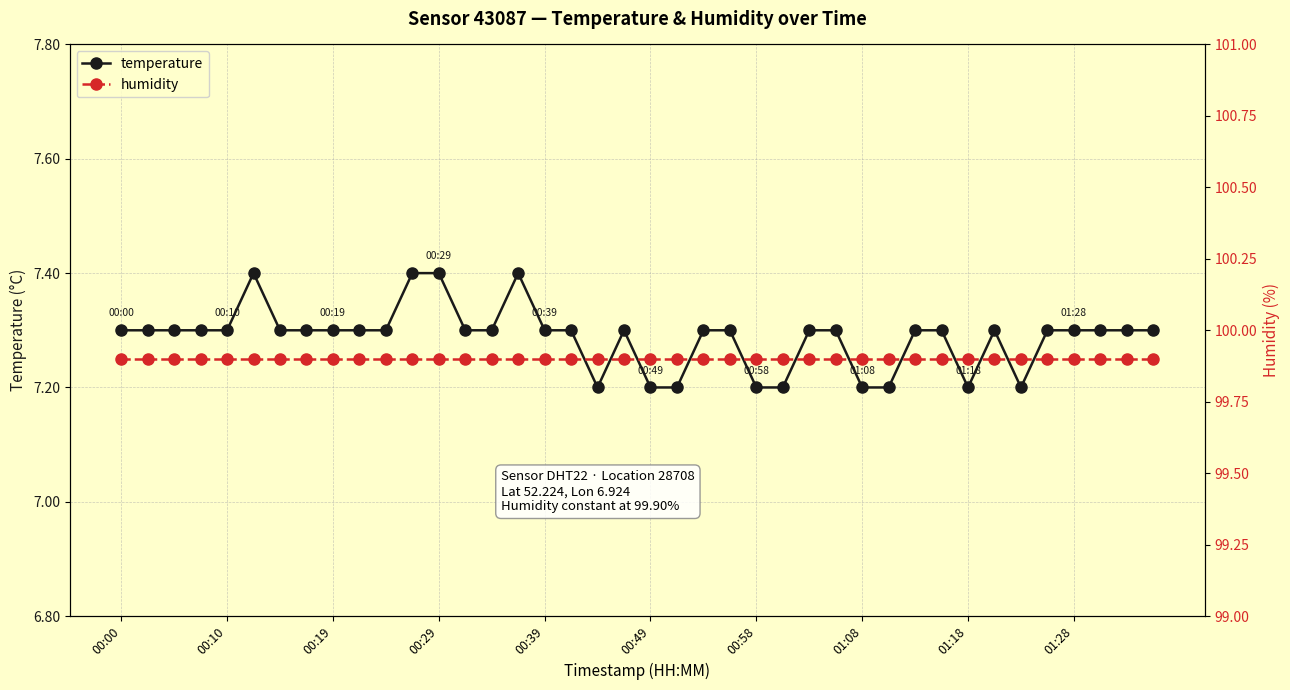

How many interior local valleys does the temperature series have?

3